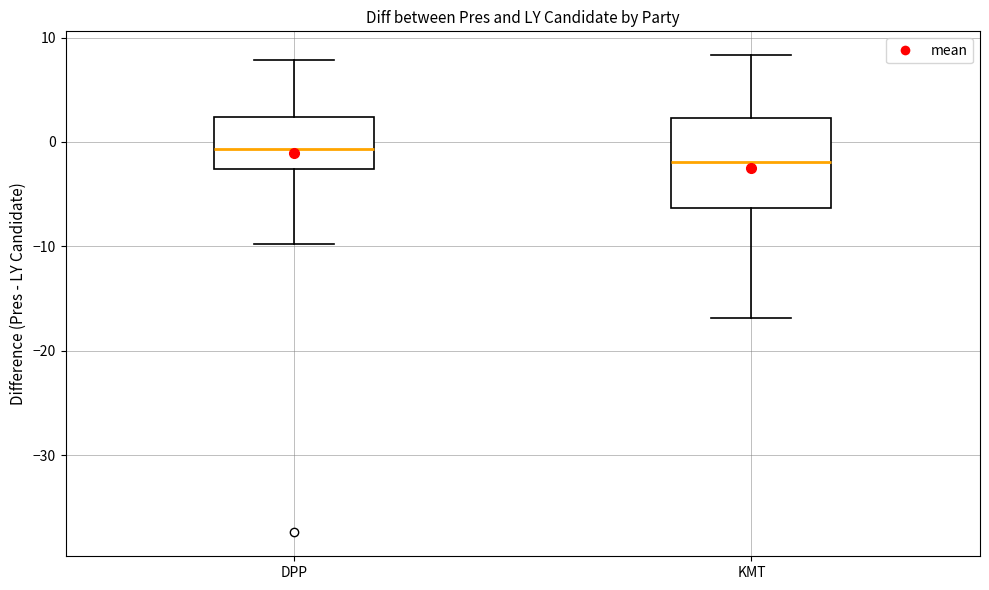

Reading left to right, transcribe this box plot: for each box, give where its median line is, the range the box spans, and where its two whiskers end, as read against the y-axis. The values are not printed on the chart, so give them approximately, as read against the axis.

DPP: median -1, box -3 to 2, whiskers -10 to 8
KMT: median -2, box -6 to 2, whiskers -17 to 8